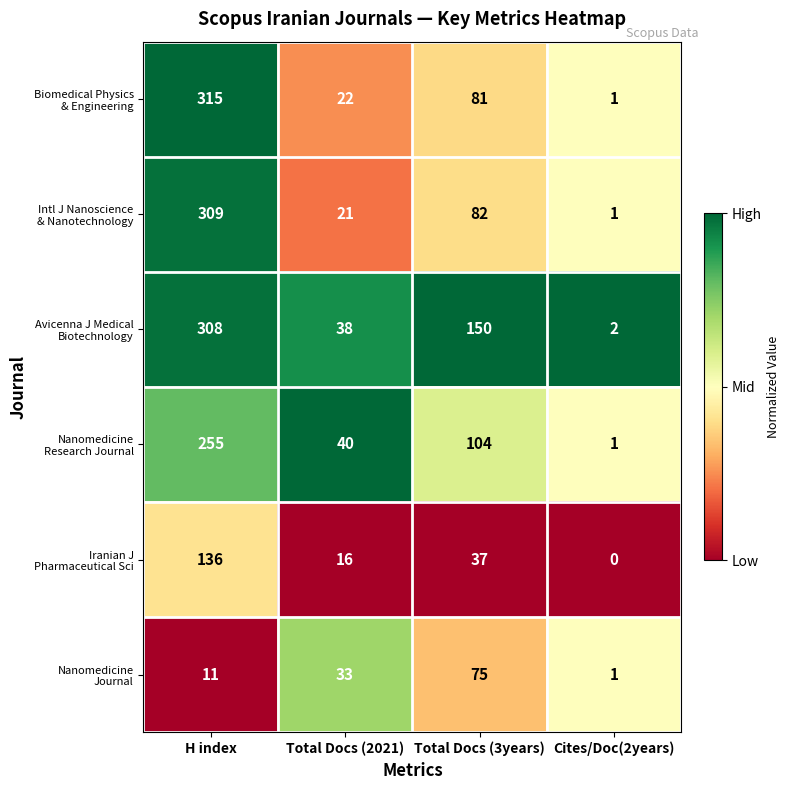

At which category is the sum across all series the highest?

H index